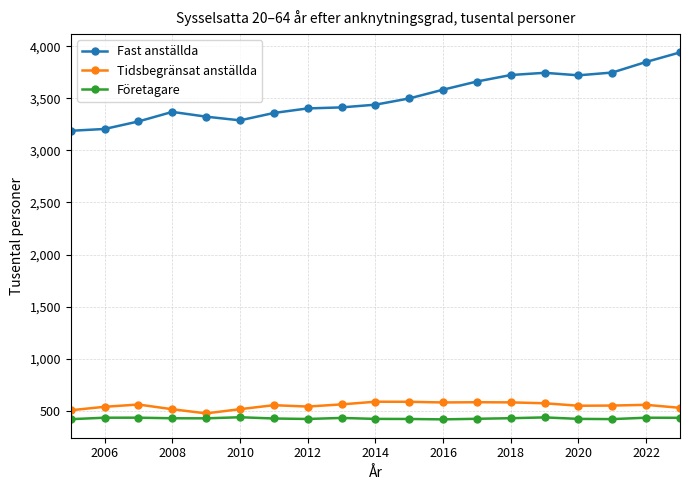

True or false: Företagare and Tidsbegränsat anställda cross at least once.

False